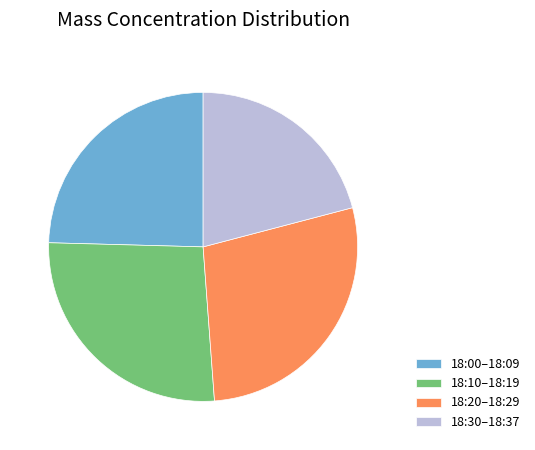

True or false: 18:20–18:29 accounts for 13% of the total.

False